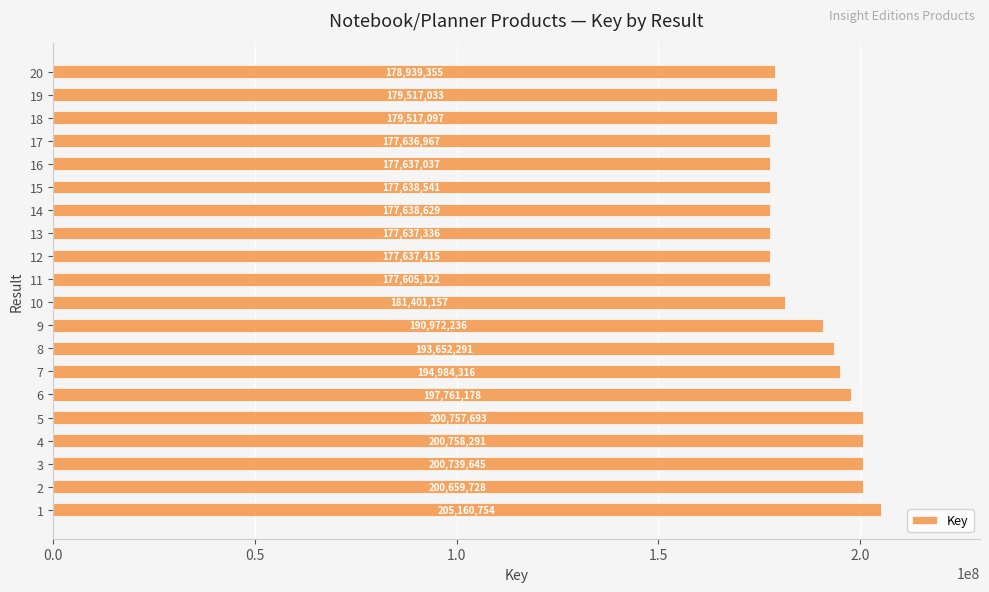

What is the minimum value shown in the chart?

177605122